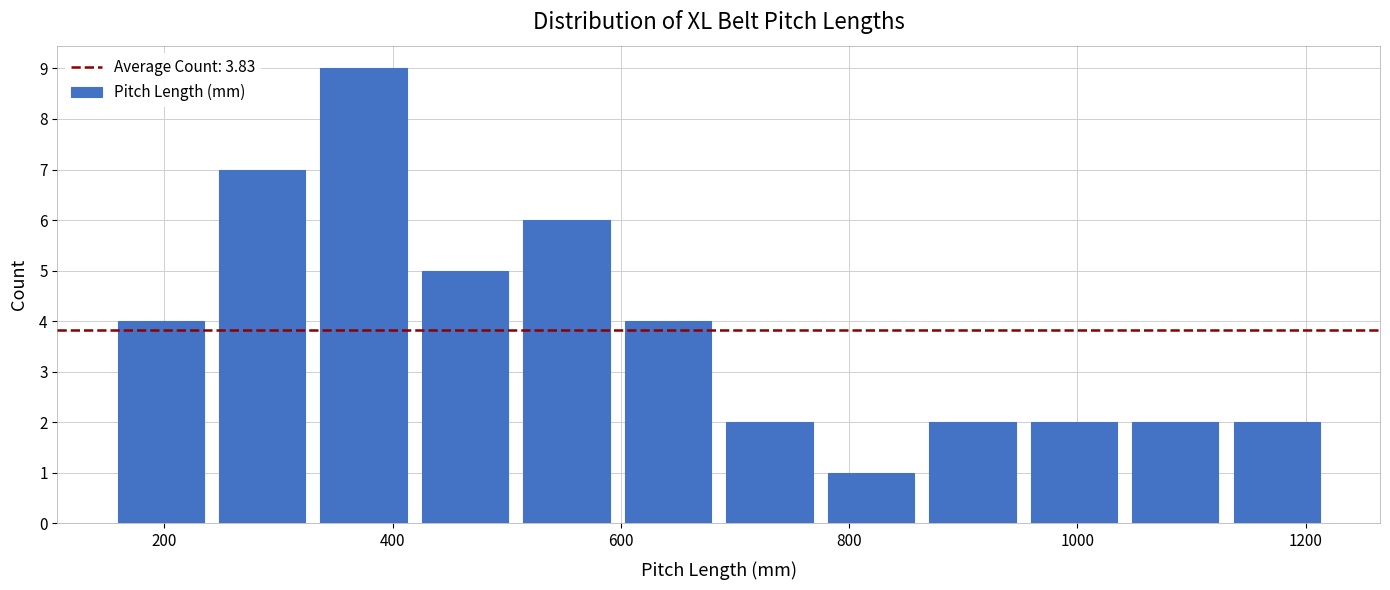

Over which range of the x-axis is the bar tallest?

340 to 420